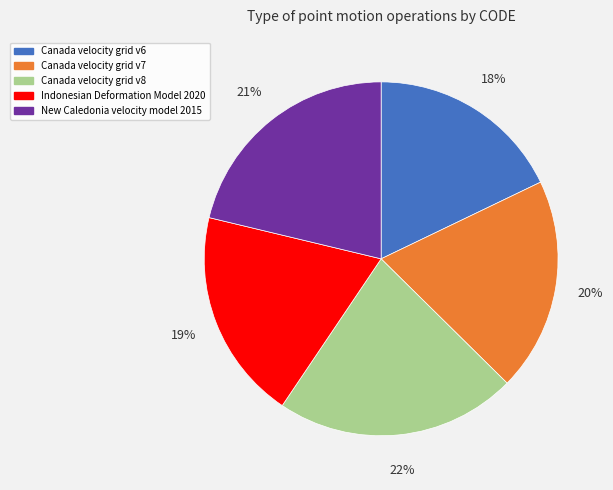

What is the ratio of the value at Canada velocity grid v6 to the value at Indonesian Deformation Model 2020?

0.9